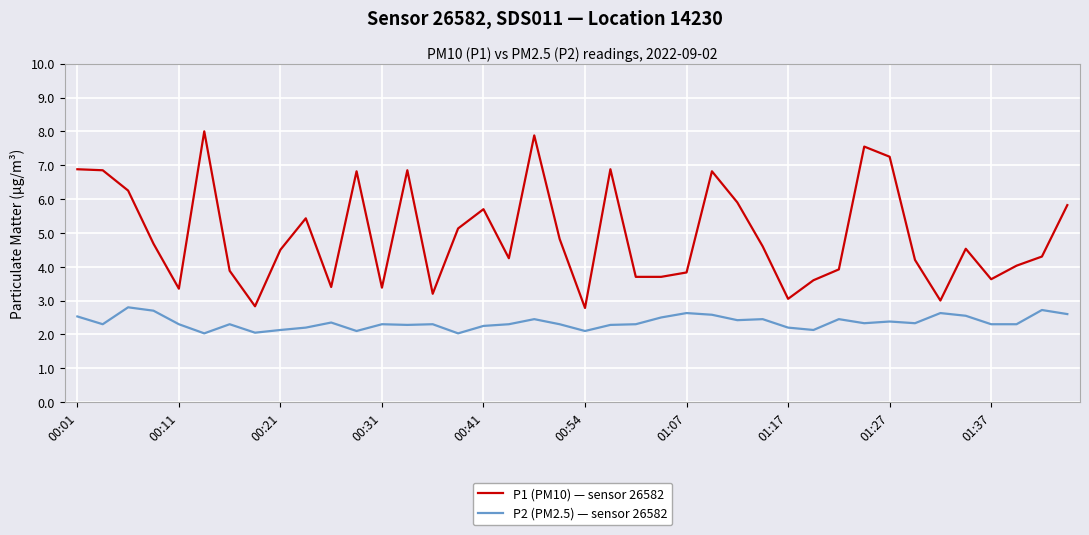

Which series has the largest total across all categories?

P1 (PM10) — sensor 26582